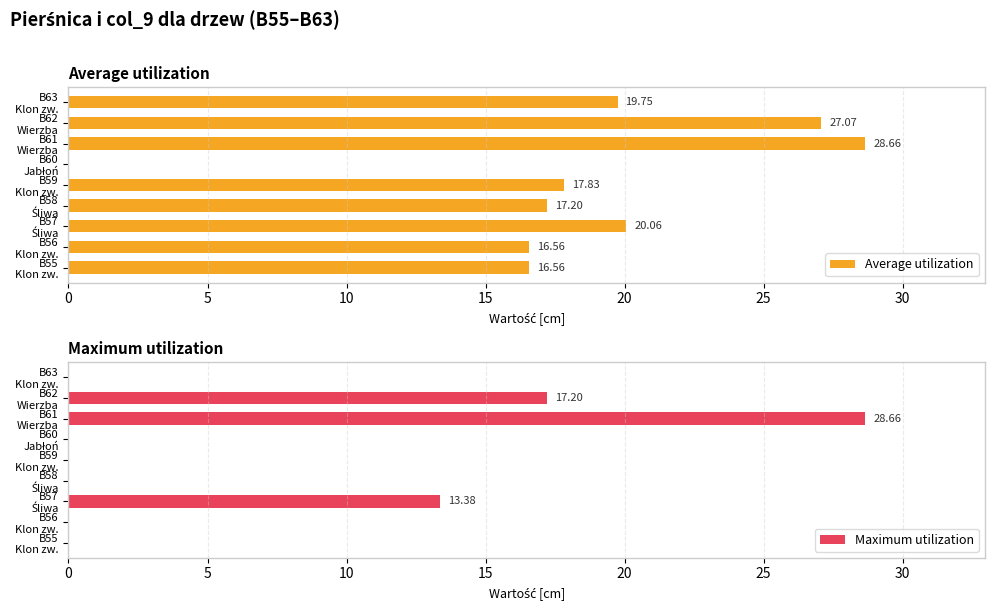

How many positive values does the Maximum utilization series have?

3